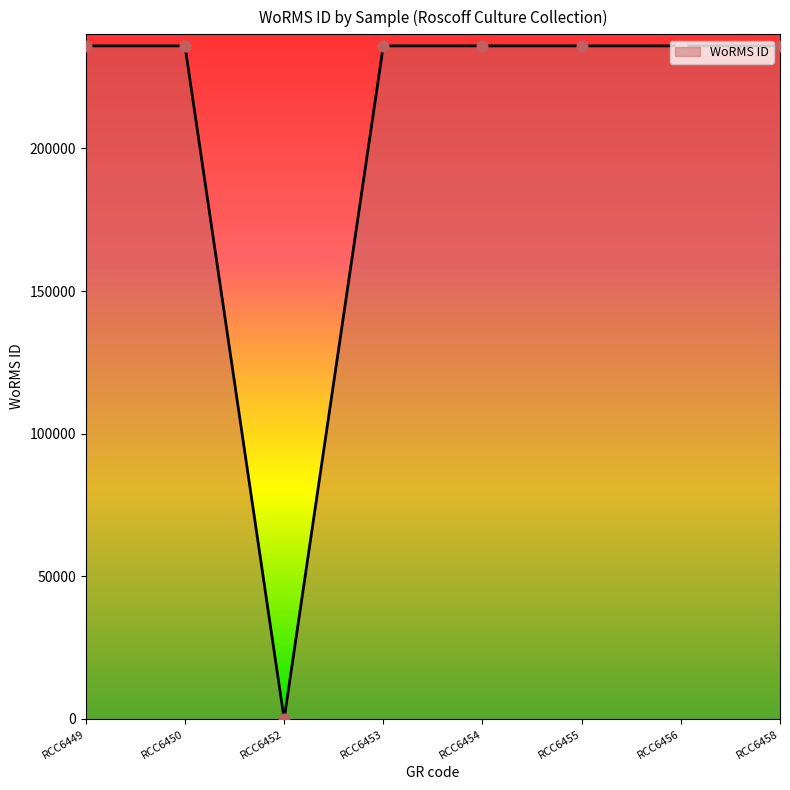

Between RCC6452 and RCC6454, which is larger?

RCC6454